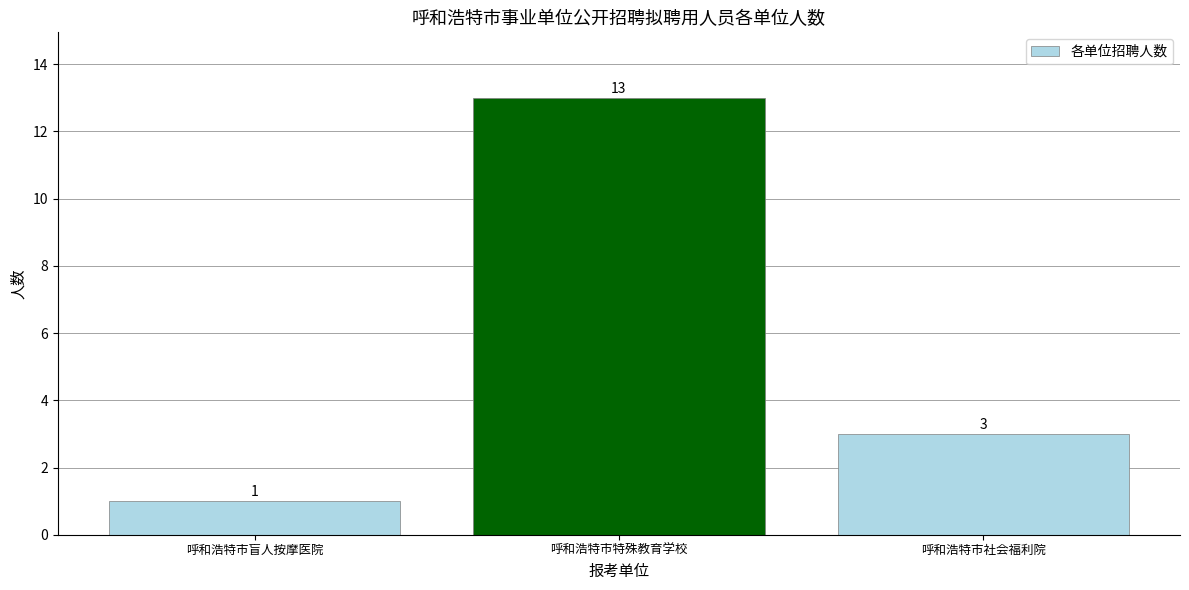

Count the values in the range 1 to 13.

3